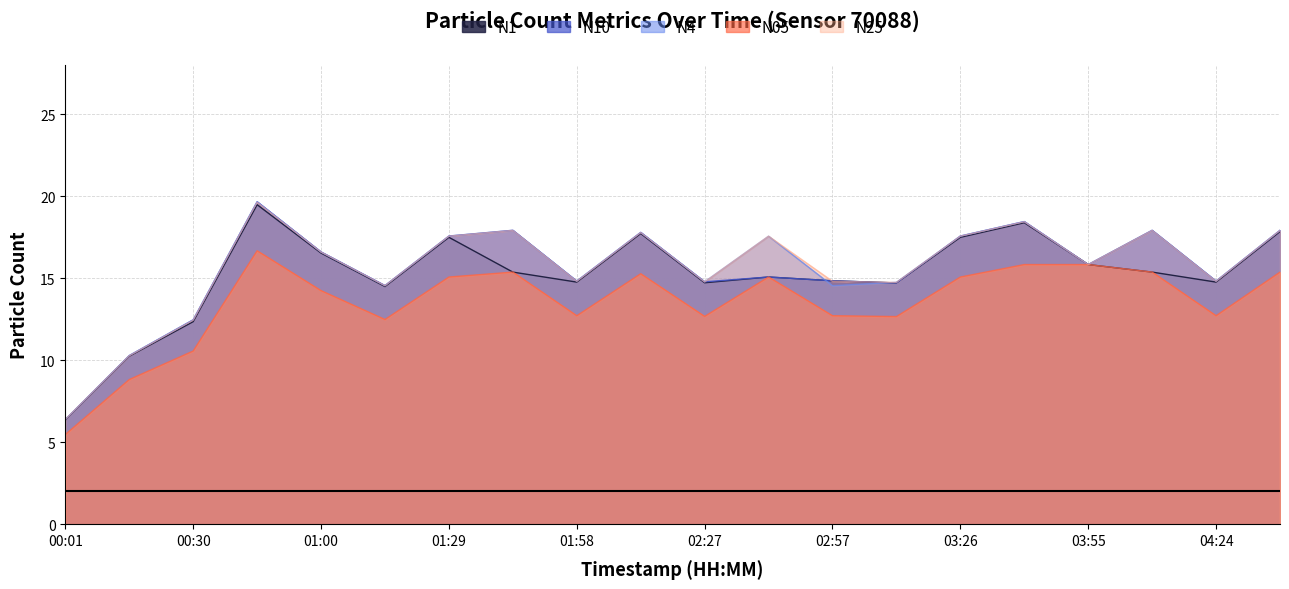

At which category does N25 reach its first local peak?

00:45